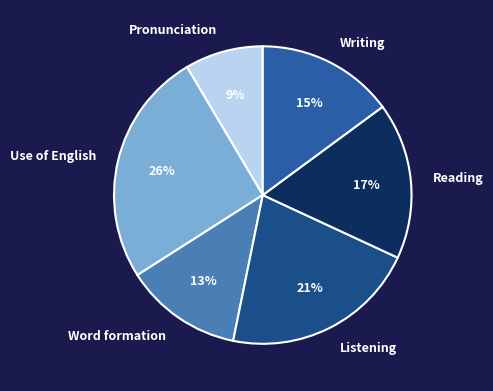

Is the sum of Use of English and Word formation greater than half?

No